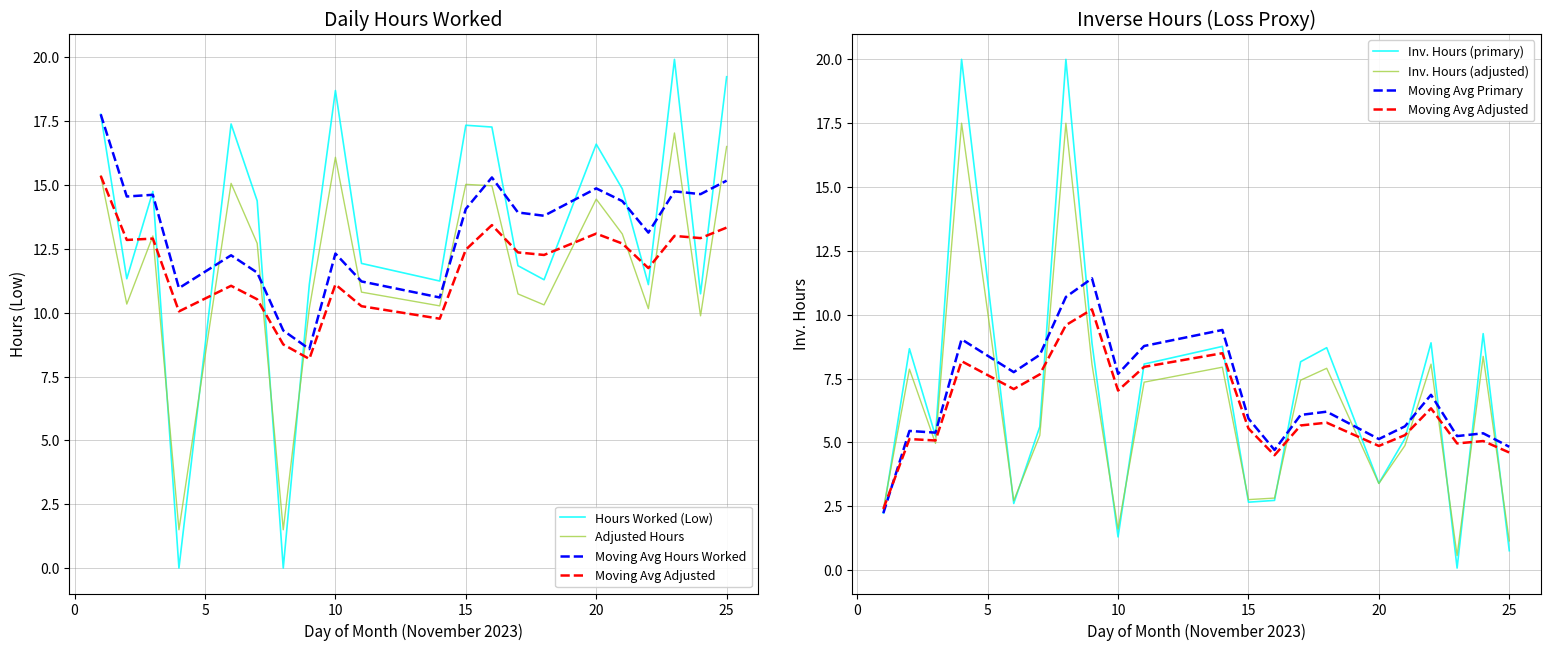

Approximately how many times larger is the value at 10 compared to 18?

1.7